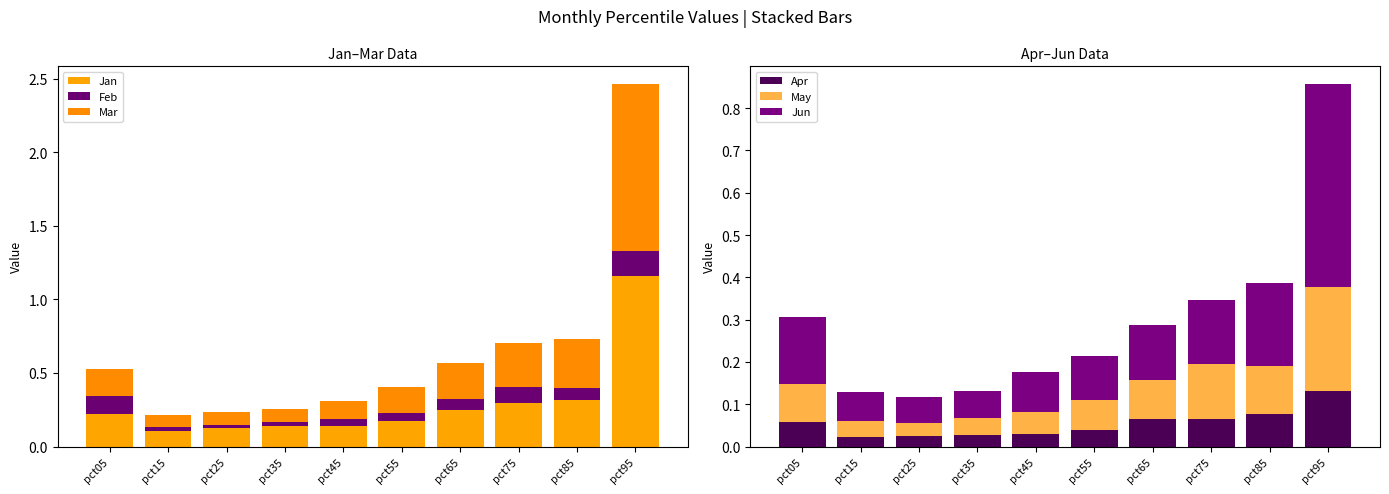

What is the difference between the second highest and second lowest values in the Apr series?

0.1